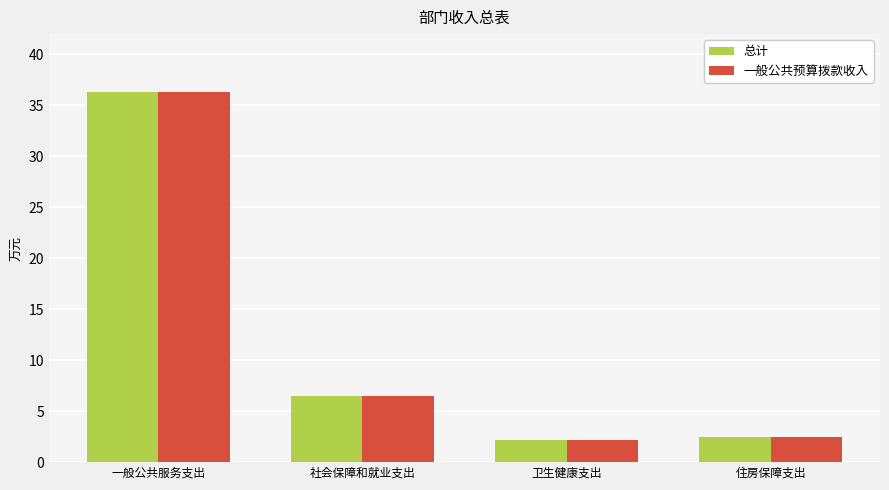

At which category is the sum across all series the highest?

一般公共服务支出